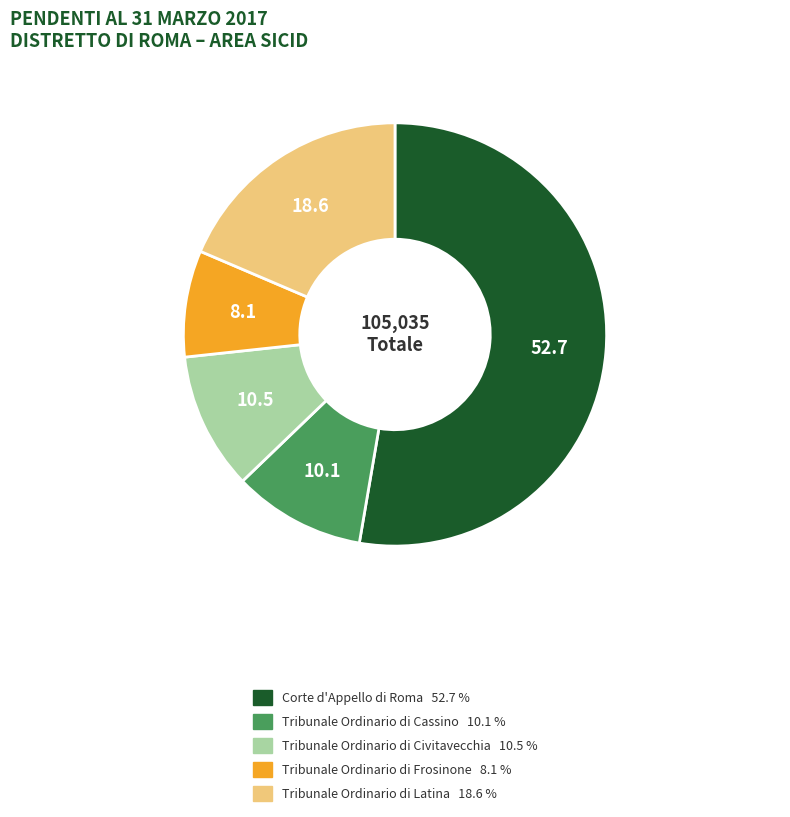

Is the sum of Tribunale Ordinario di Cassino 10.1 % and Tribunale Ordinario di Frosinone 8.1 % greater than half?

No